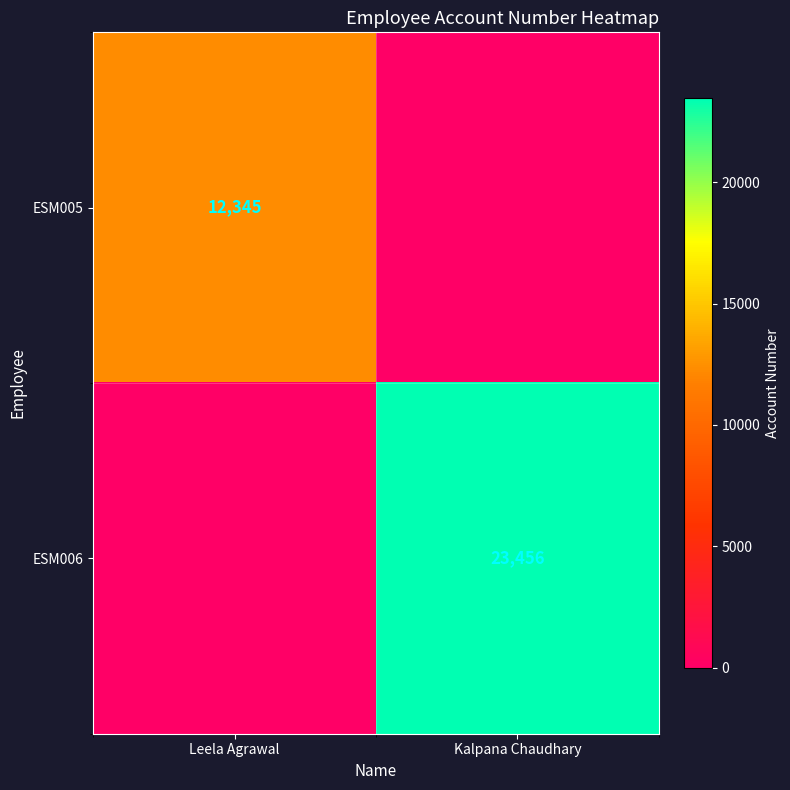

The ESM006 series shows 23456 at Kalpana Chaudhary. True or false?

True